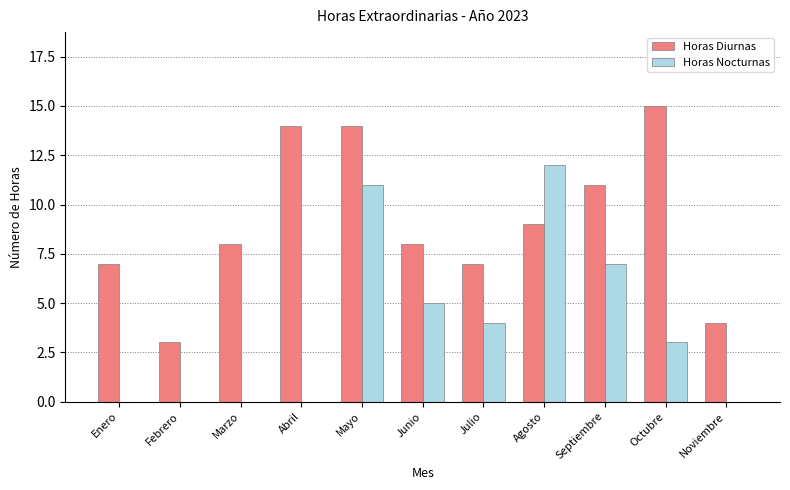

At which label does Horas Diurnas reach its peak?

Octubre